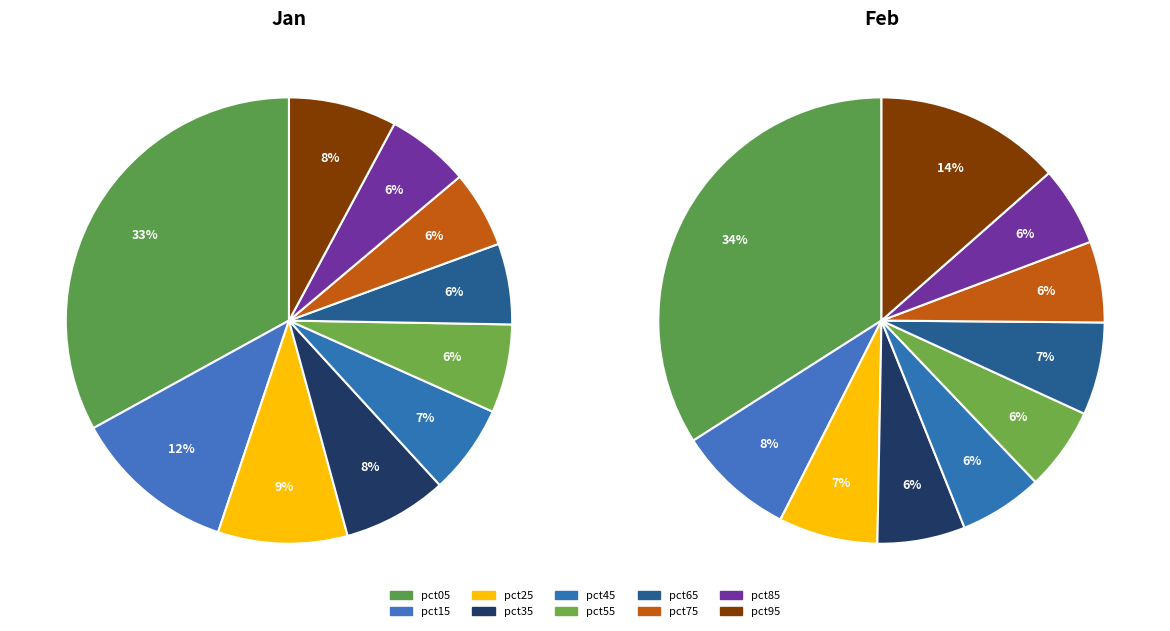

To the nearest percent, what is the difference between the pct05 and pct15 slice percentages?

21%